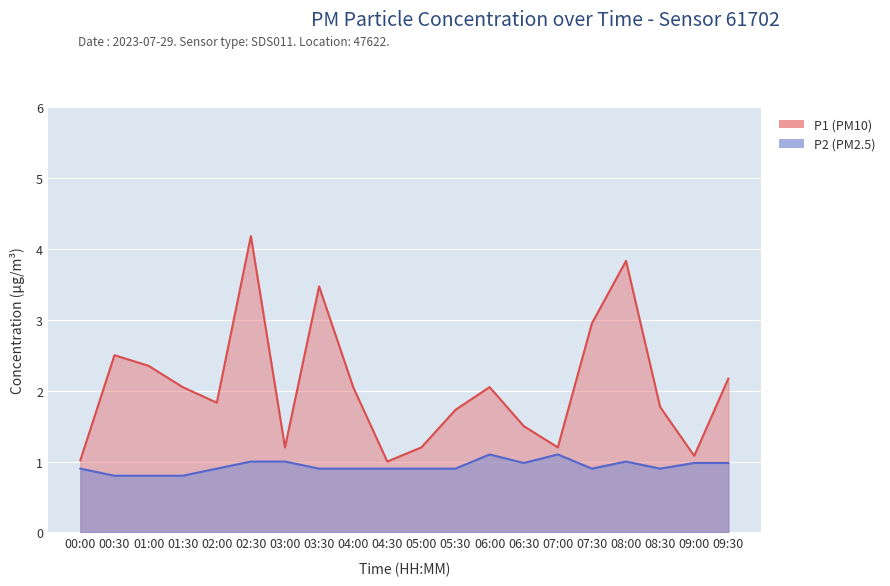

In P1, how many points are higher than both neighbors (excluding endpoints)?

5